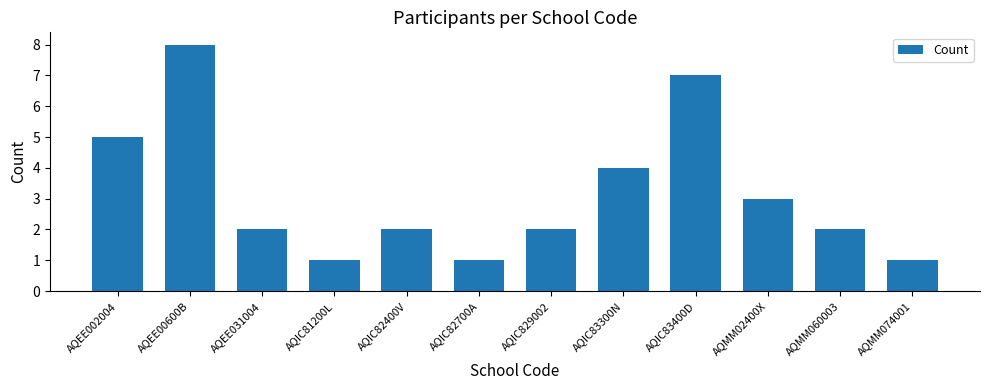

Reading left to right, list all the values displayed in this chart.

AQEE002004=5	AQEE00600B=8	AQEE031004=2	AQIC81200L=1	AQIC82400V=2	AQIC82700A=1	AQIC829002=2	AQIC83300N=4	AQIC83400D=7	AQMM02400X=3	AQMM060003=2	AQMM074001=1